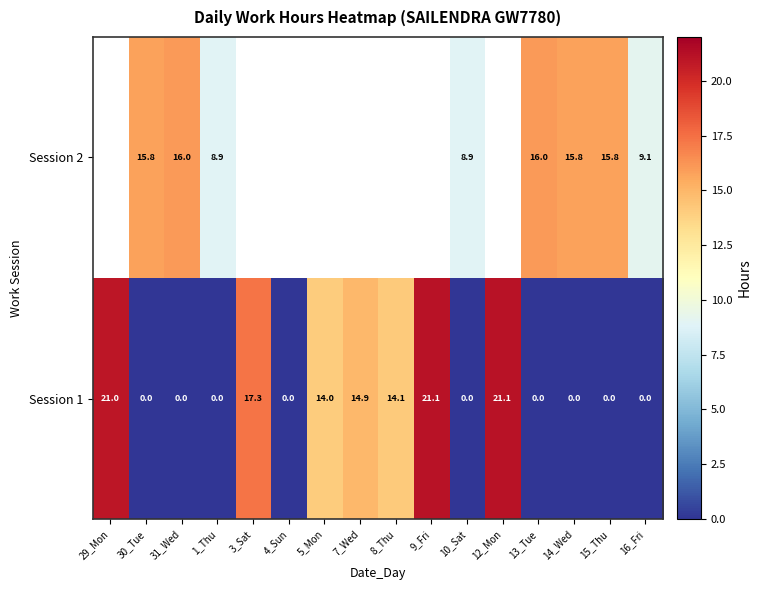

What is the sum of the Session 1 values at 14_Wed and 7_Wed?

14.9